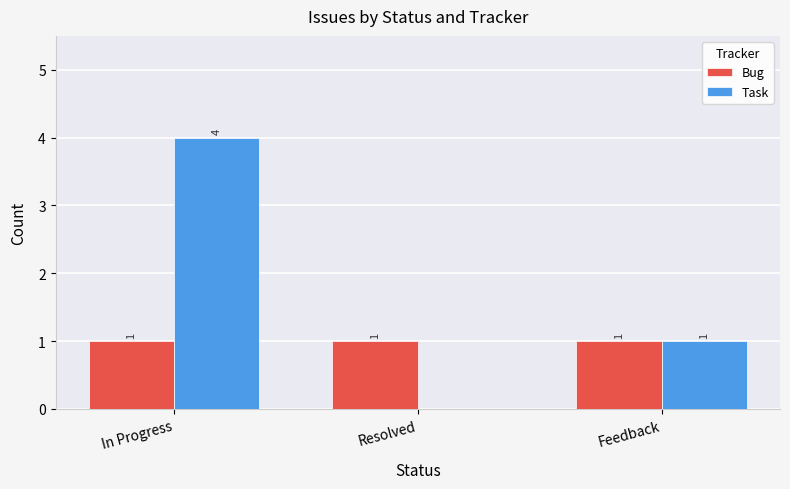

Which series has the largest total across all categories?

Task